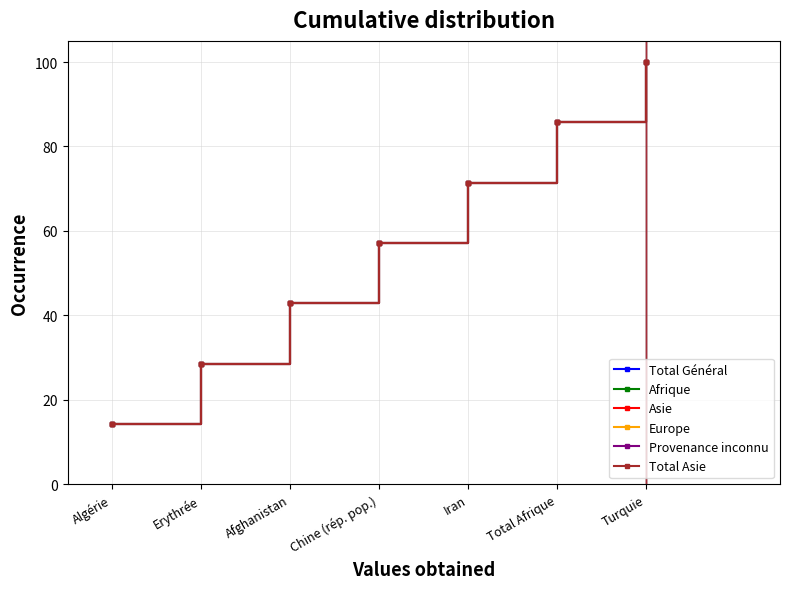

At which label does Afrique reach its peak?

Turquie